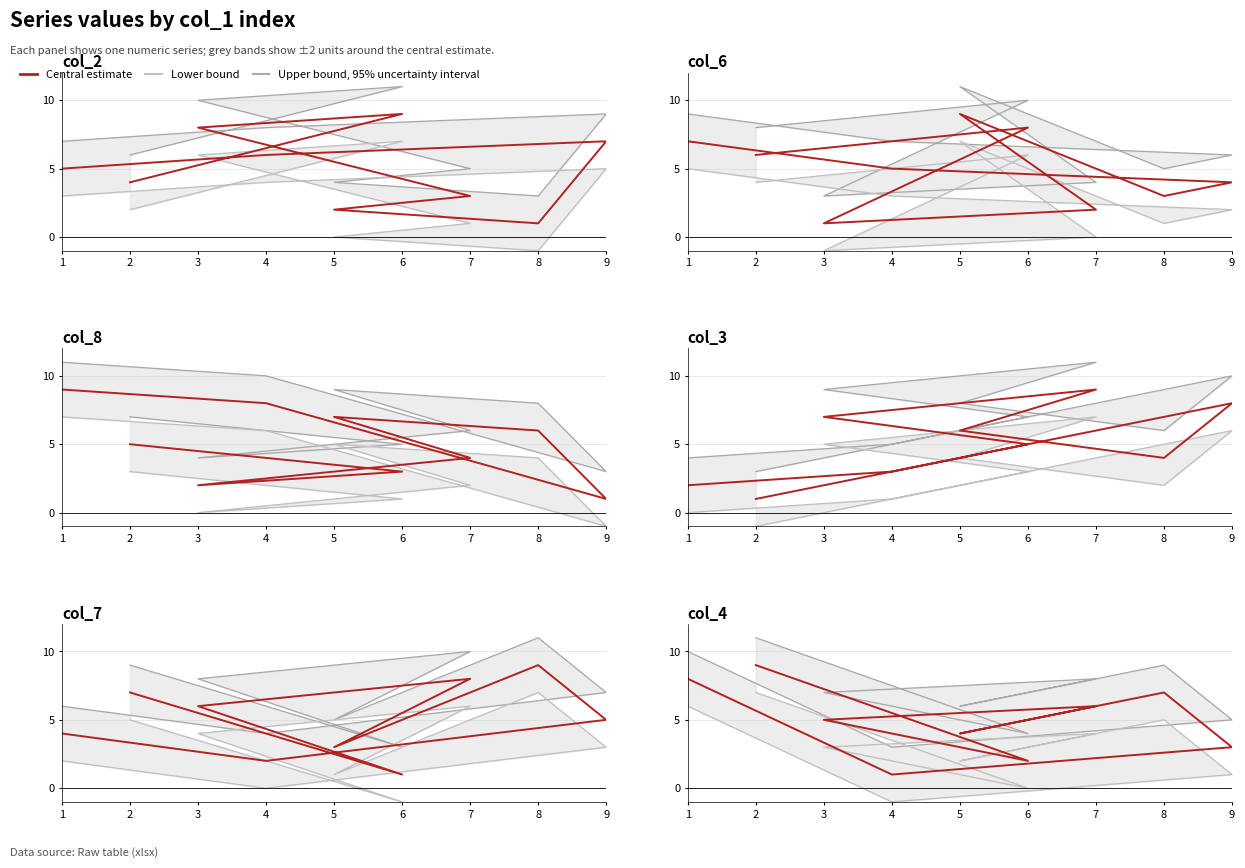

List the labels in order of Central estimate value, smallest first.

4, 6, 9, 5, 3, 7, 8, 1, 2